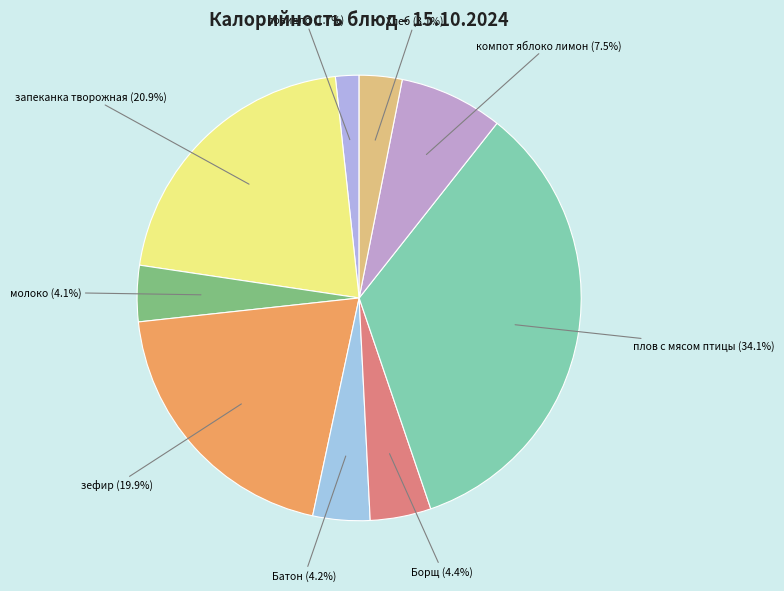

Which has a higher value, плов с мясом птицы or молоко?

плов с мясом птицы